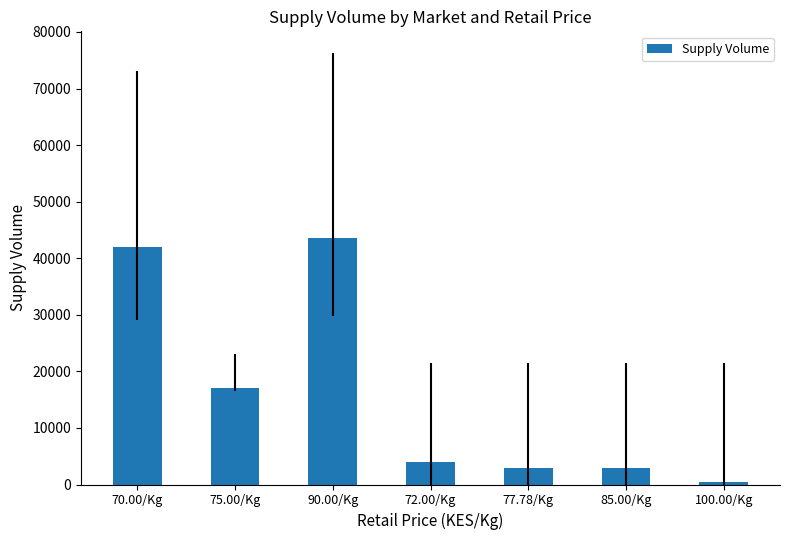

What is the ratio of the value at 72.00/Kg to the value at 85.00/Kg?

1.3